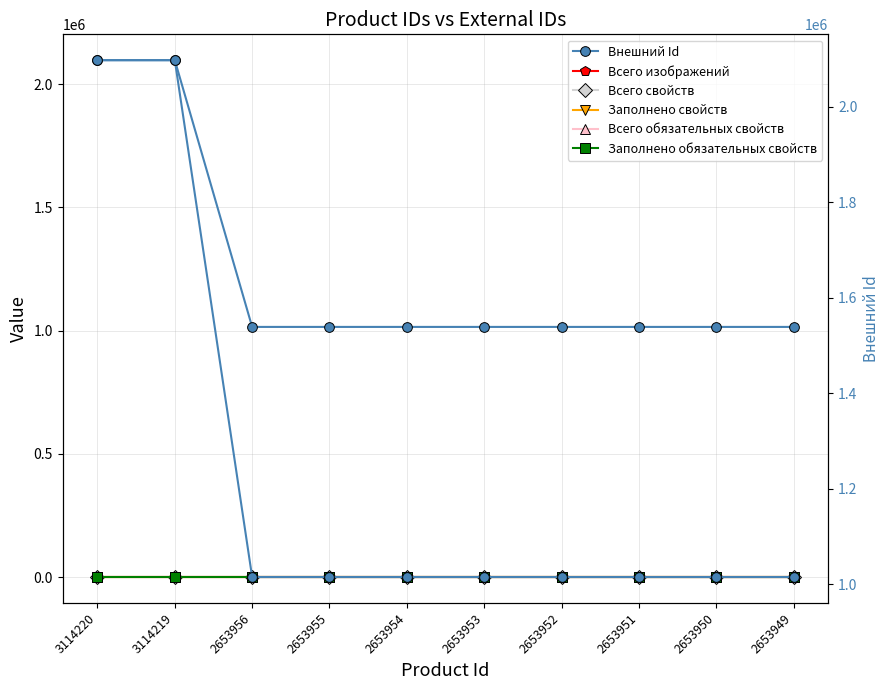

True or false: Всего обязательных свойств and Всего изображений intersect in this chart.

False